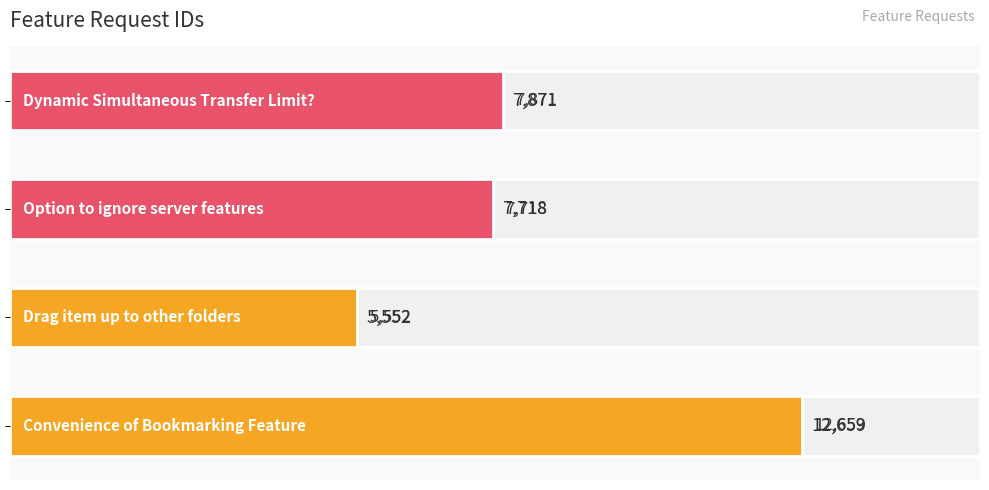

Is it true that the value at 0 is 12659?

True